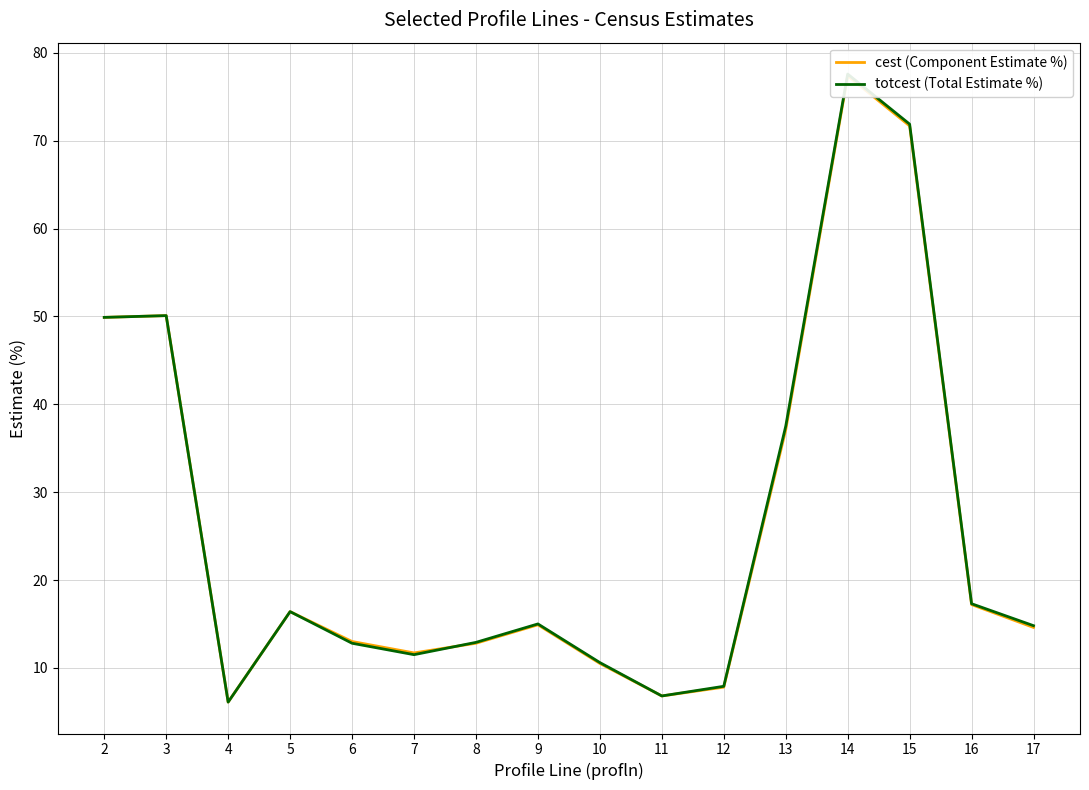

What is the sum of all cest (Component Estimate %) values?

418.0